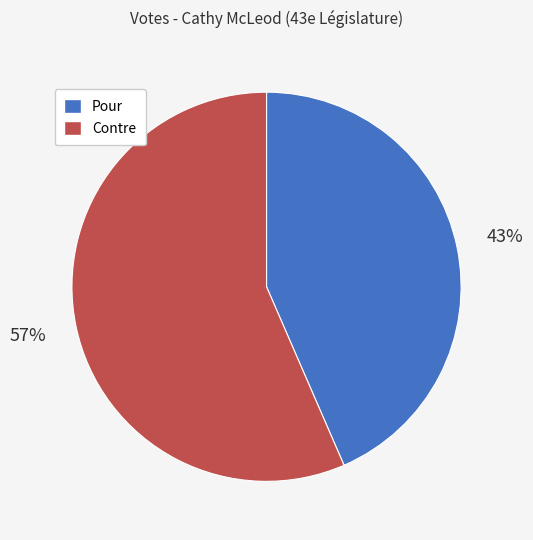

Which slice represents more than half of the pie?

Contre